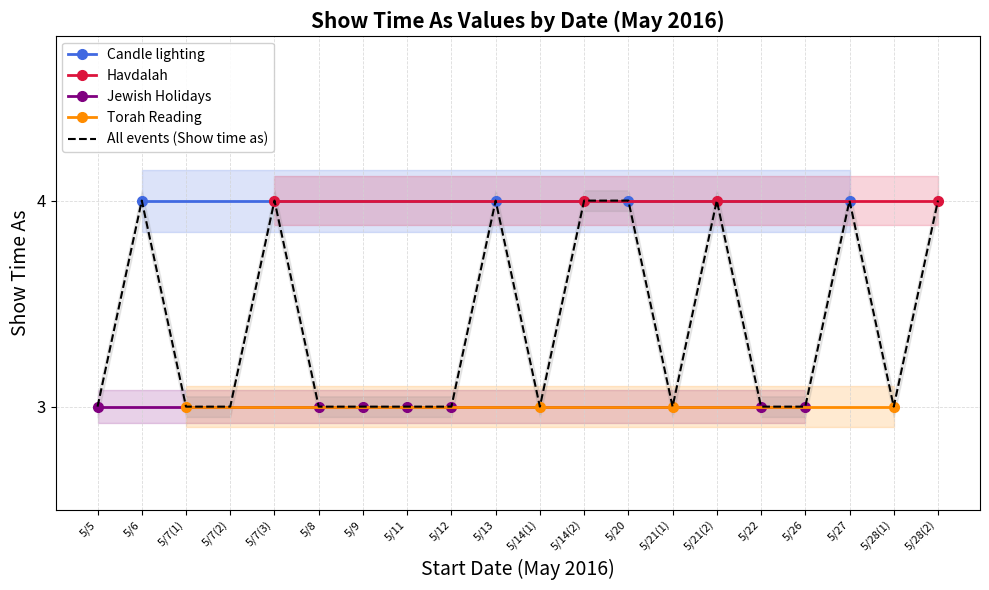

Which series changed the most between 5/13 and 5/22?

All day events (Show time as)